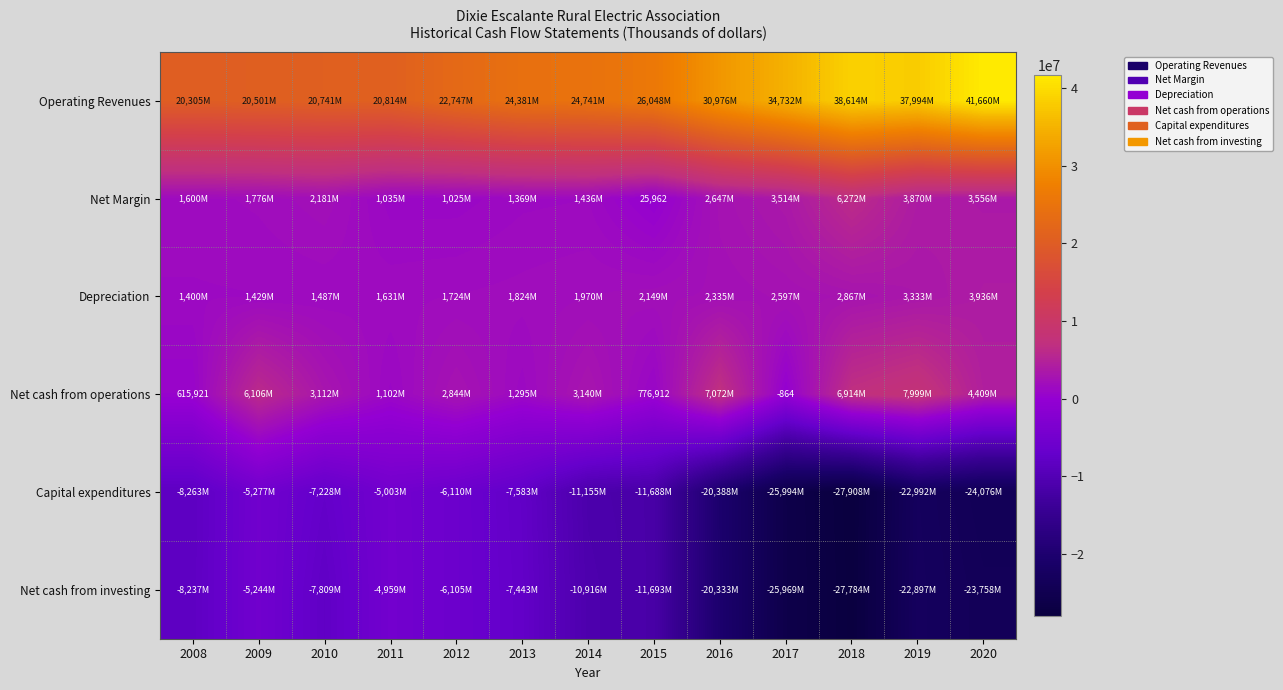

Between 2008 and 2012, which is larger?

2012